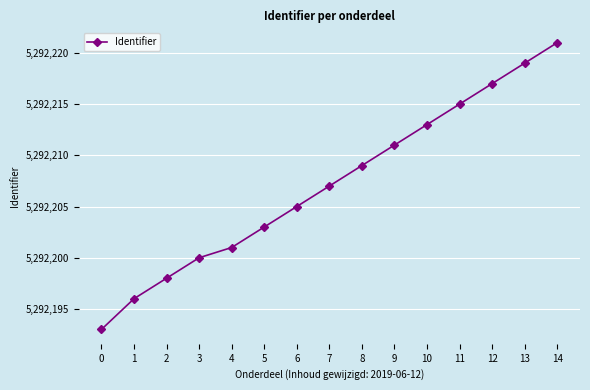

Is this an area chart (filled region under the line)?

No